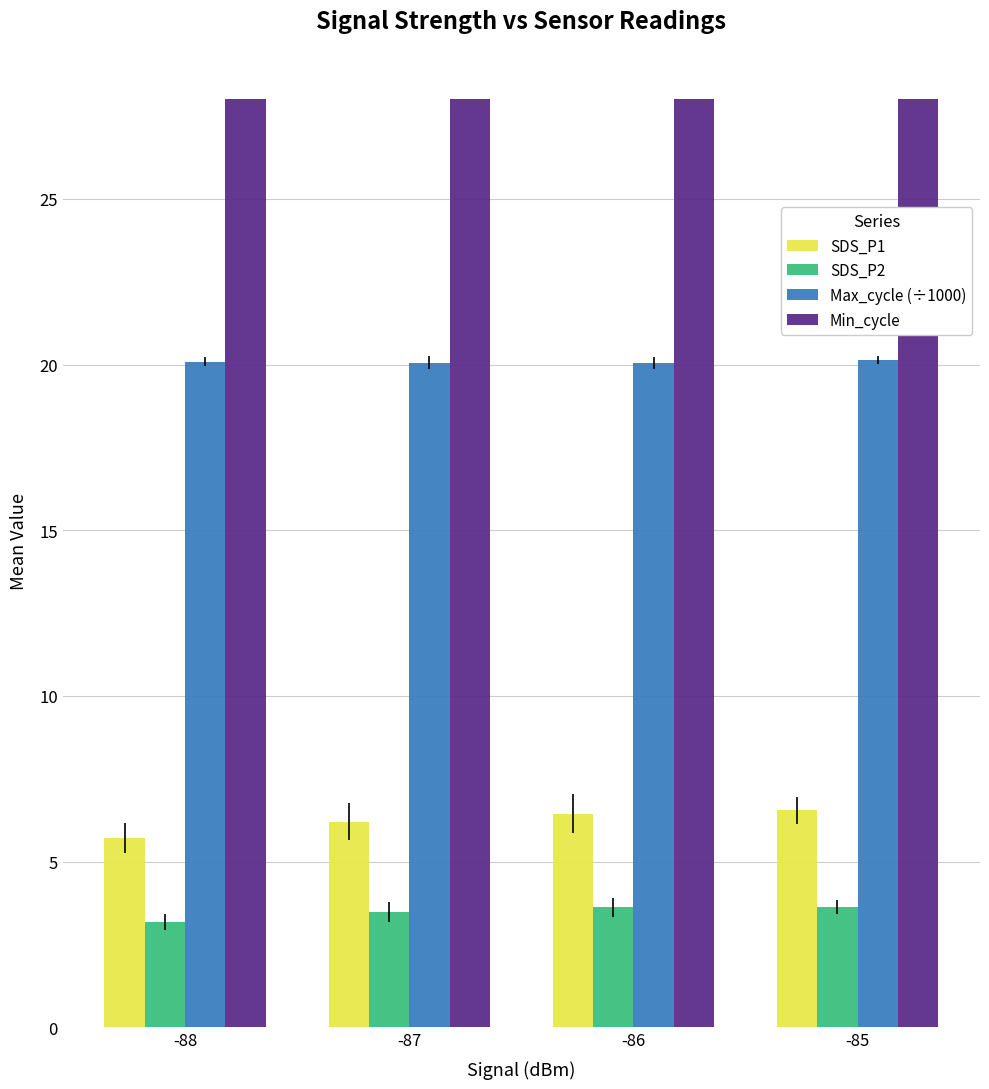

Where does the SDS_P1 series first go above 6?

-87